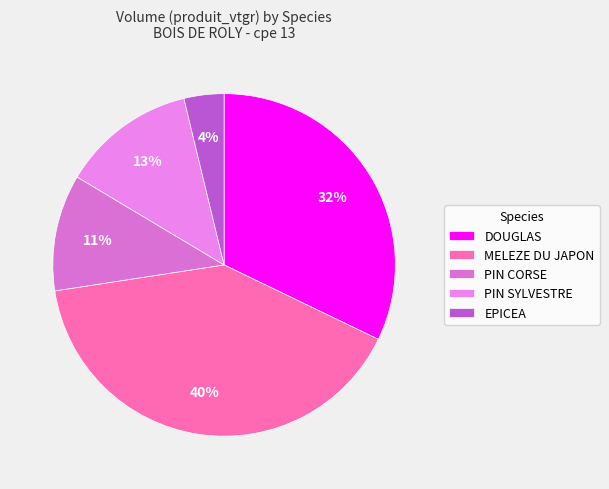

What percentage is NOT represented by PIN SYLVESTRE?

87.3%